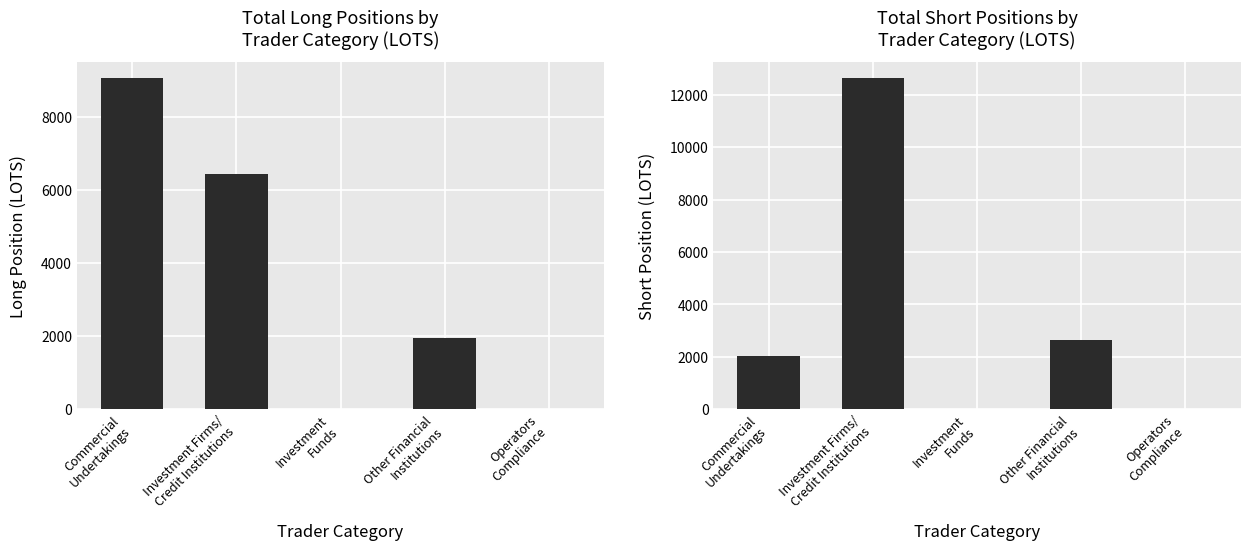

Reading left to right, list all the values displayed in this chart.

Long Position (LOTS): 9047.1	6425.0	0.0	1940.0	0.0
Short Position (LOTS): 2035.0	12632.0	0.0	2650.0	0.0